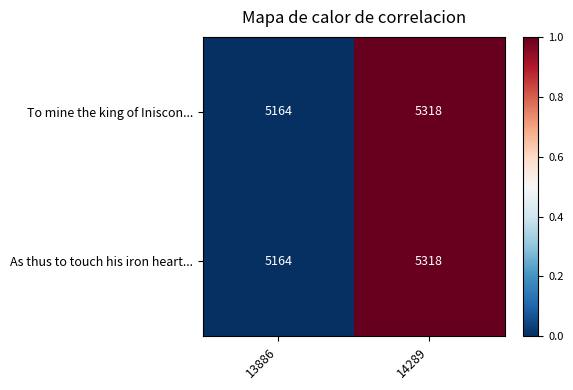

What is the sum of the To mine the king of Iniscon... values at 13886 and 14289?

10482